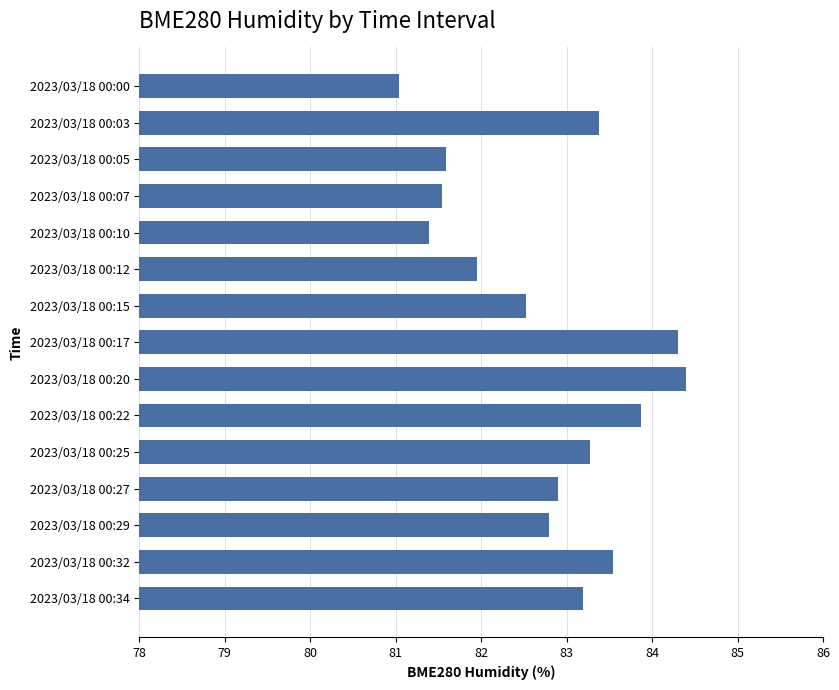

What is the value of the 4th bar from the top?

81.5